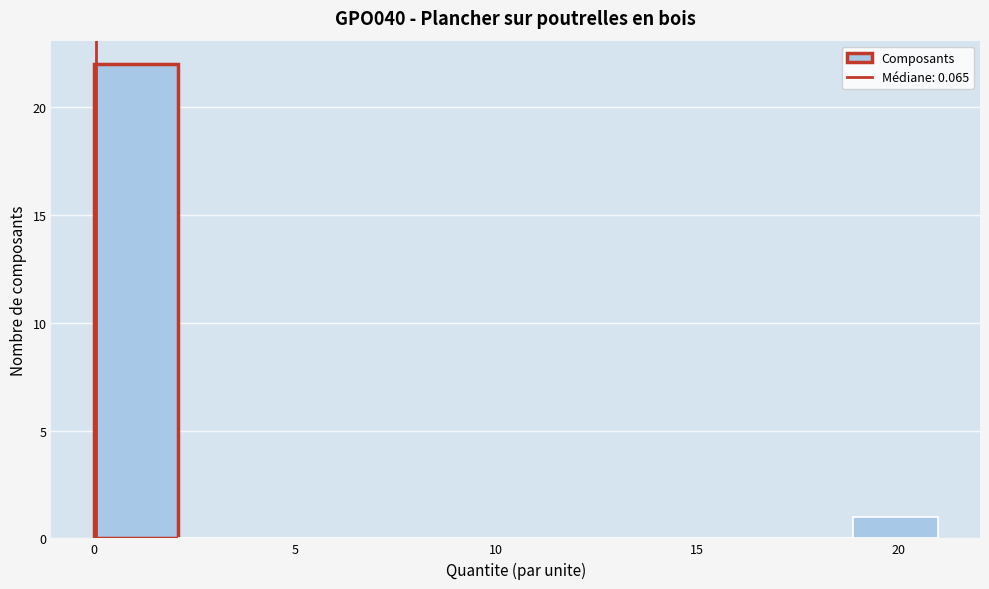

What is the height of the bar covering 19.0 to 21.0 on the x-axis? Neither the bar edges nor the heights are printed on the chart, so give them approximately, as read against the axes.

1